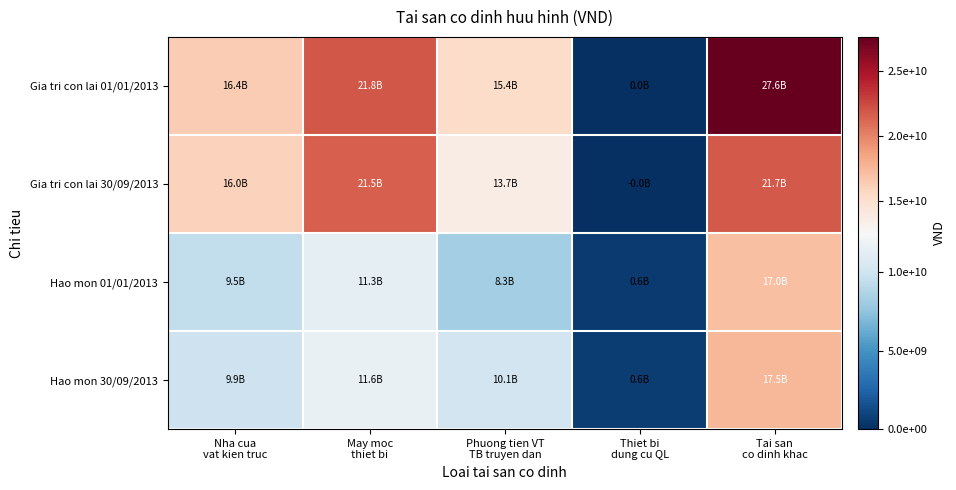

What is the difference between the highest and lowest values at Thiet bi
dung cu QL?

597744763.8